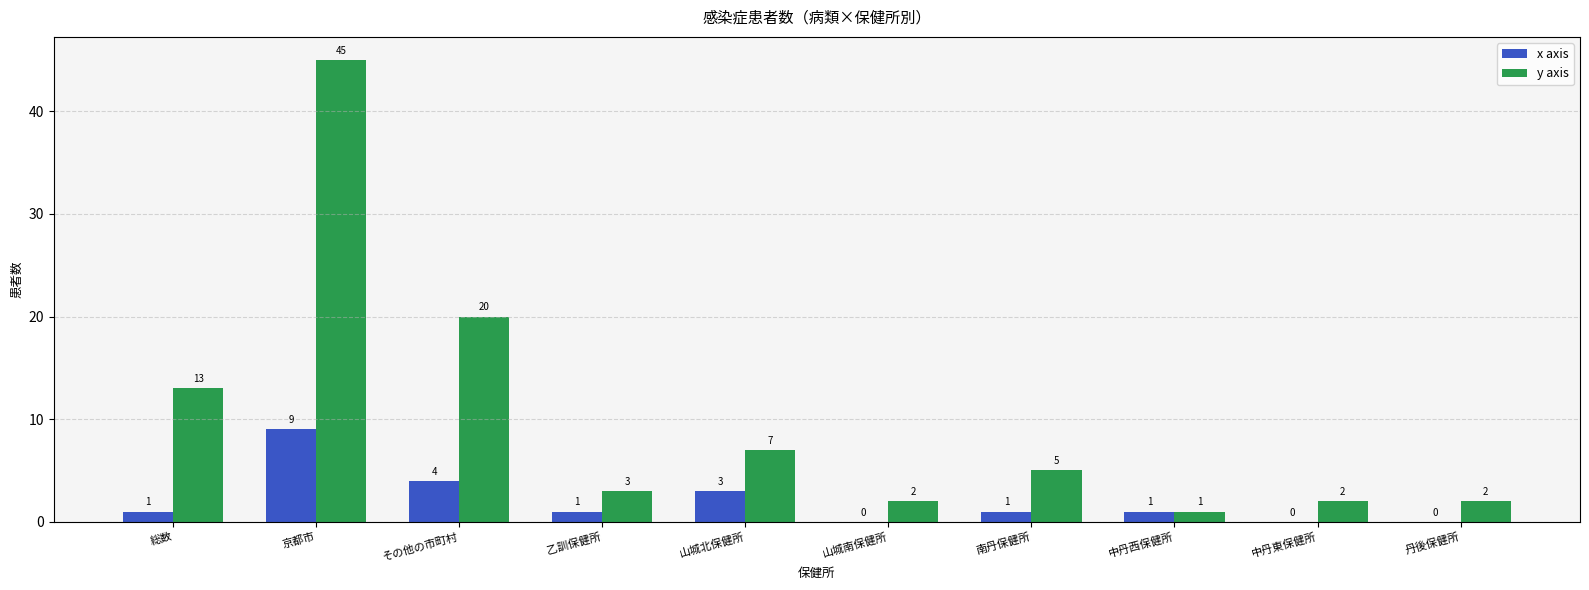

What is the sum of the x axis values at 総数 and 京都市?

10